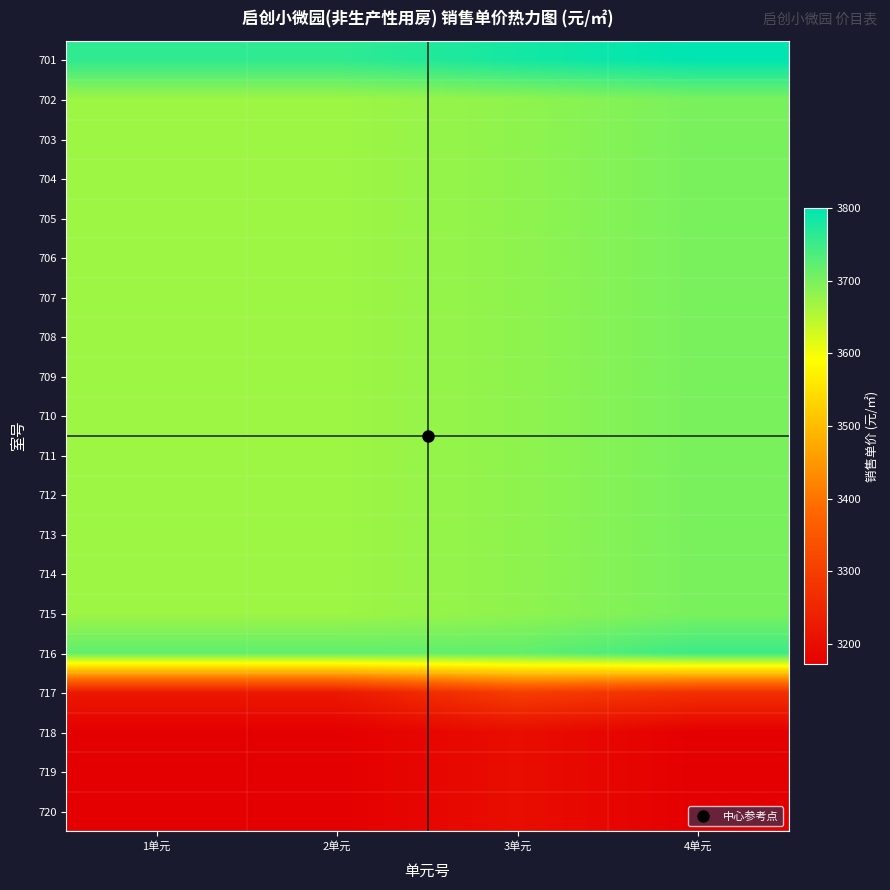

Between 1单元 and 3单元, which is larger?

3单元